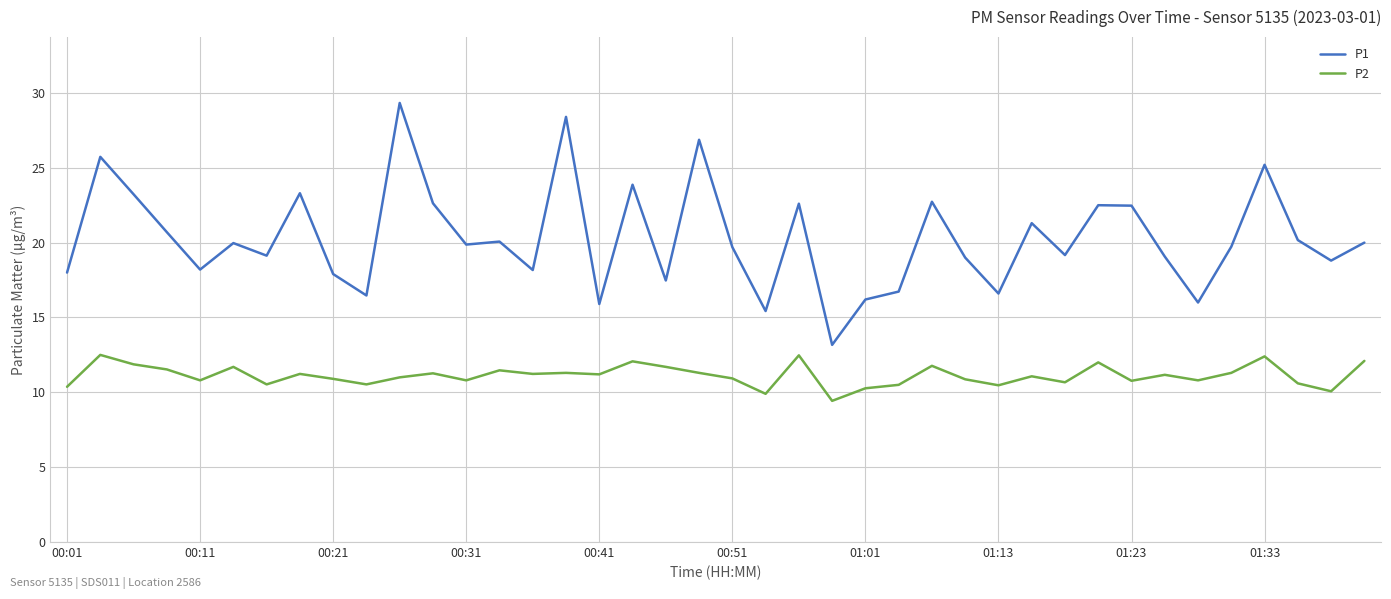

What is the difference between the maximum and minimum values in the P1 series?

16.2